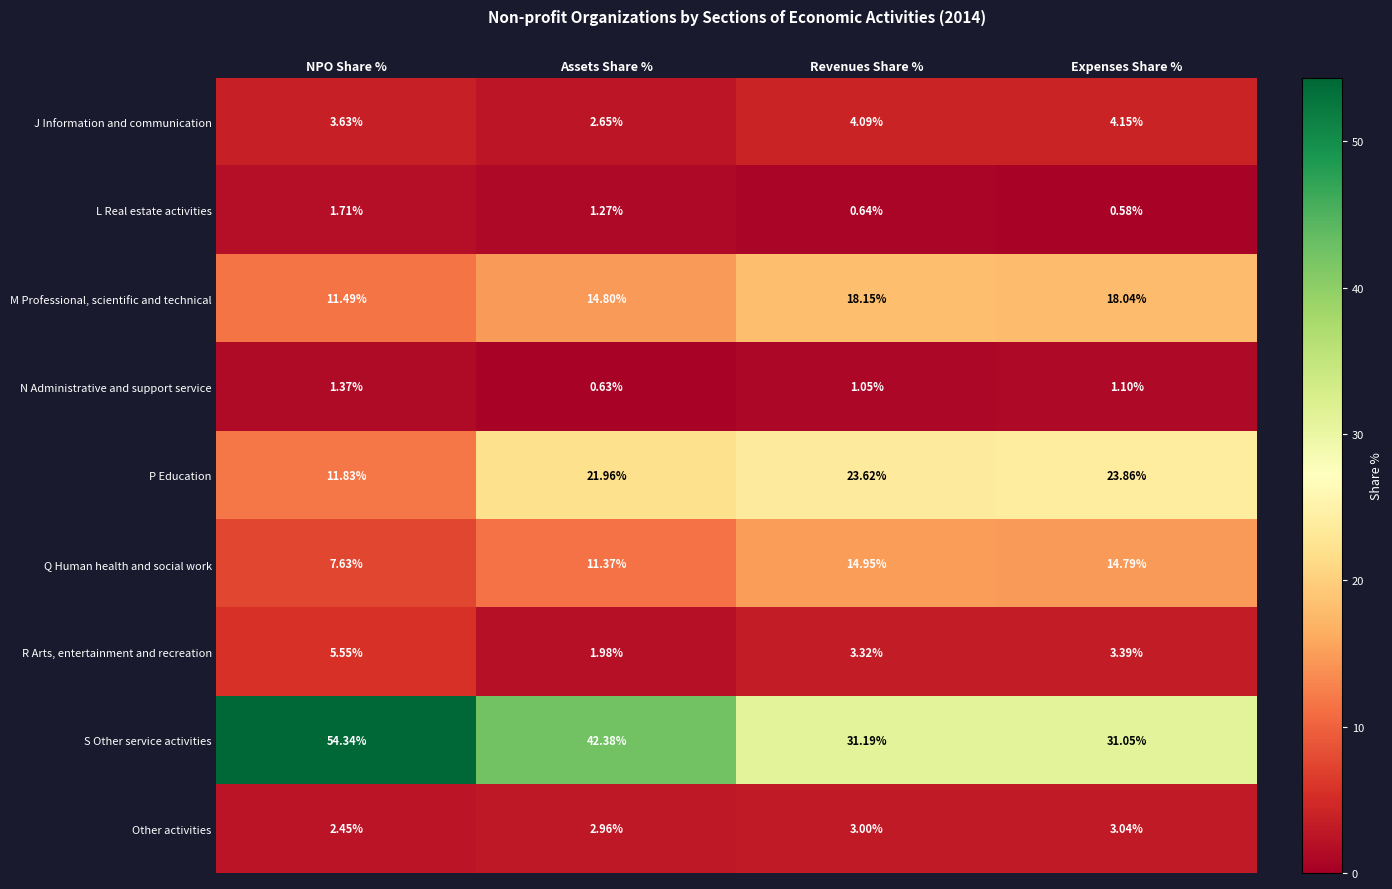

What is the greatest value displayed?

54.3